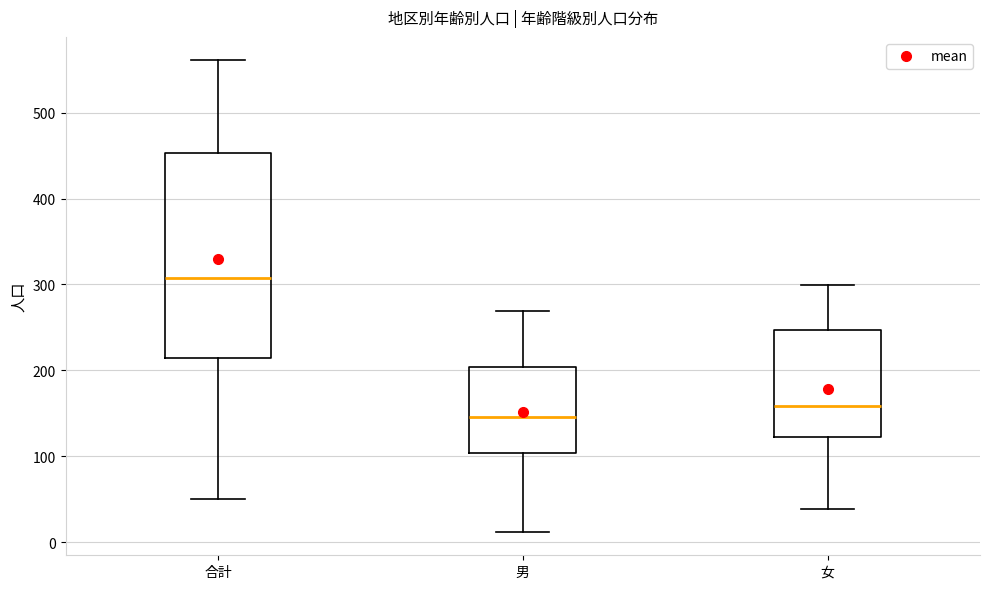

Comparing the boxes themselves (not the whiskers), which one is the tallest?

合計